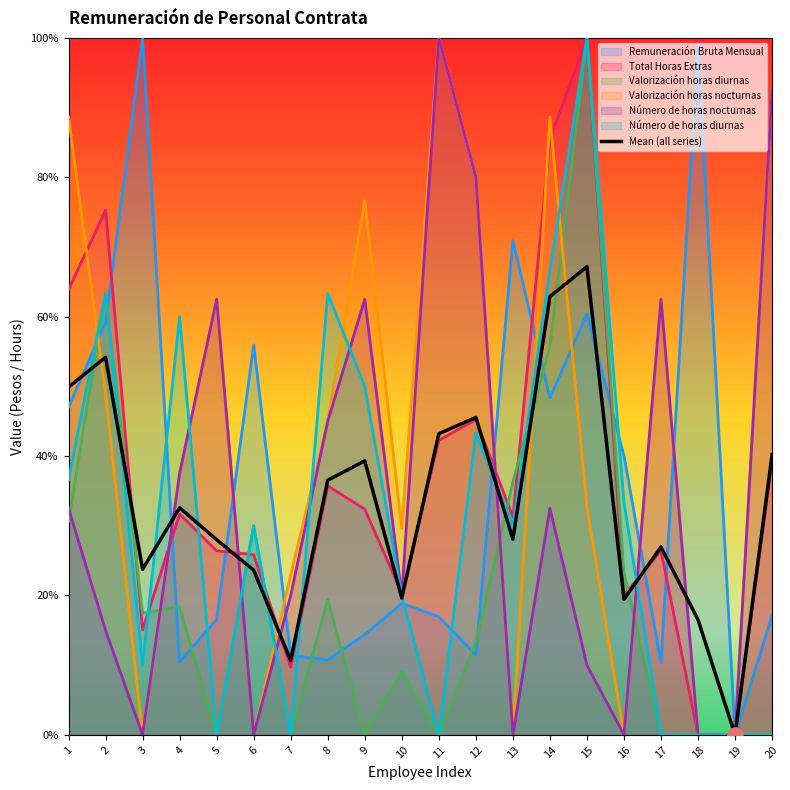

What is the change in value from 10 to 14?

+43.3